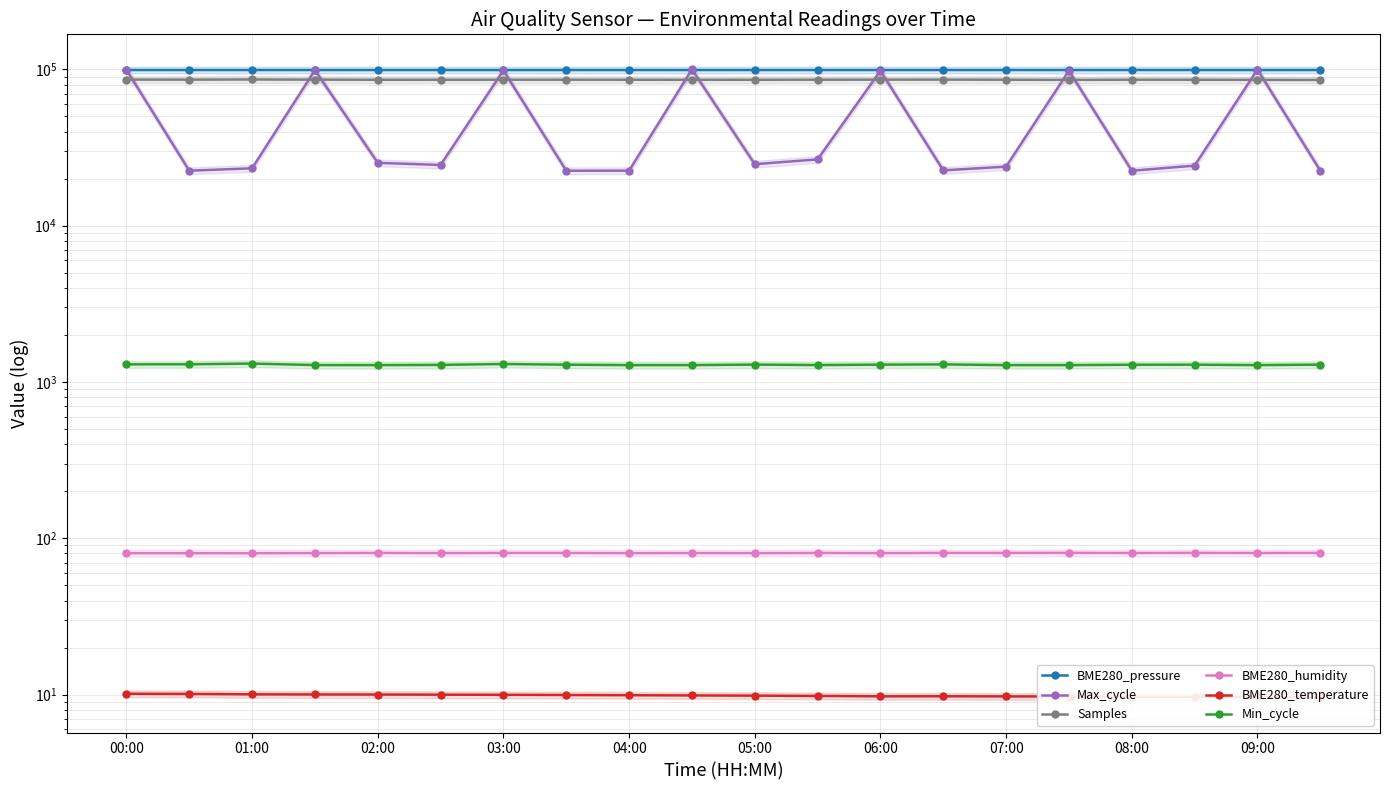

What are all the series names shown in the legend?

BME280_pressure, Max_cycle, Samples, BME280_humidity, BME280_temperature, Min_cycle